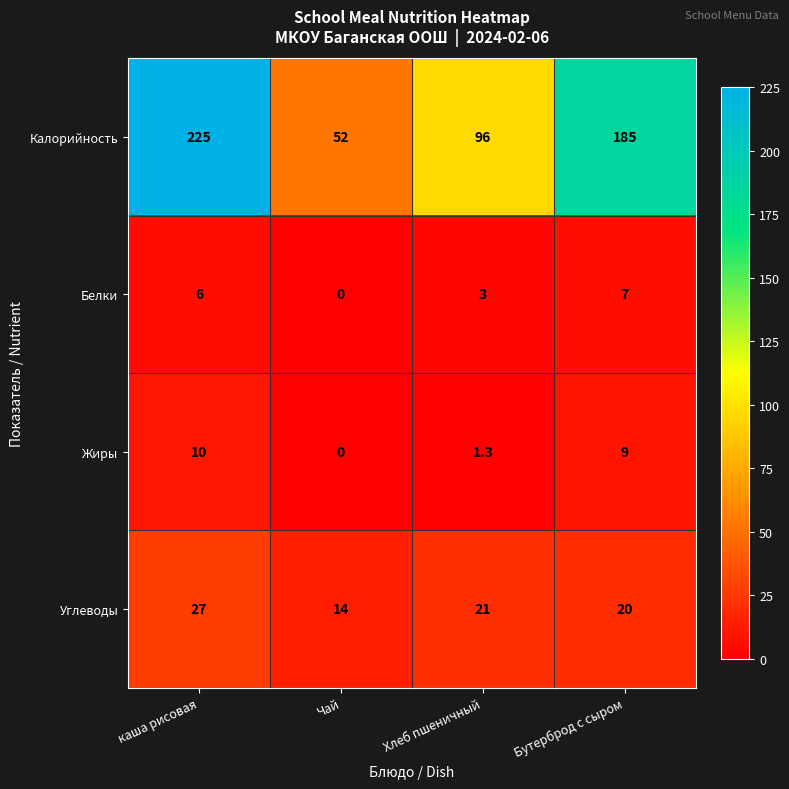

The Калорийность series shows 31.4 at Хлеб пшеничный. True or false?

False